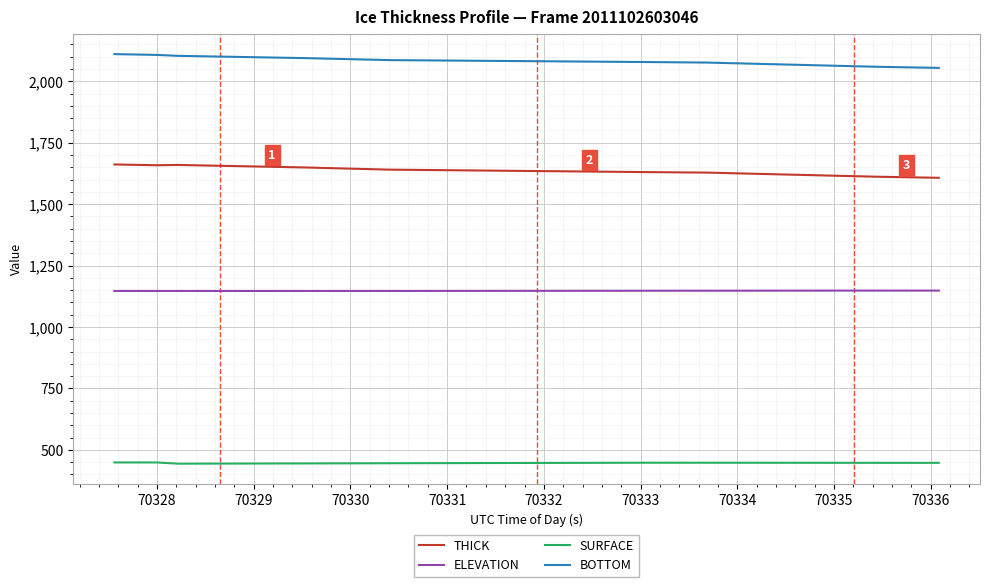

What is the greatest value displayed?

2110.3